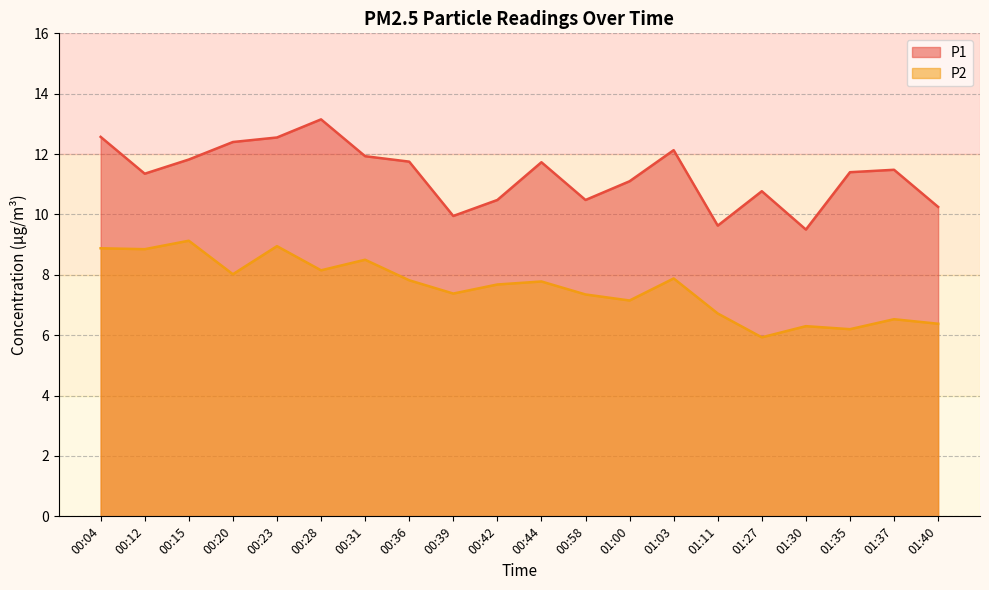

List the series in order of their overall mean, lowest first.

P2, P1